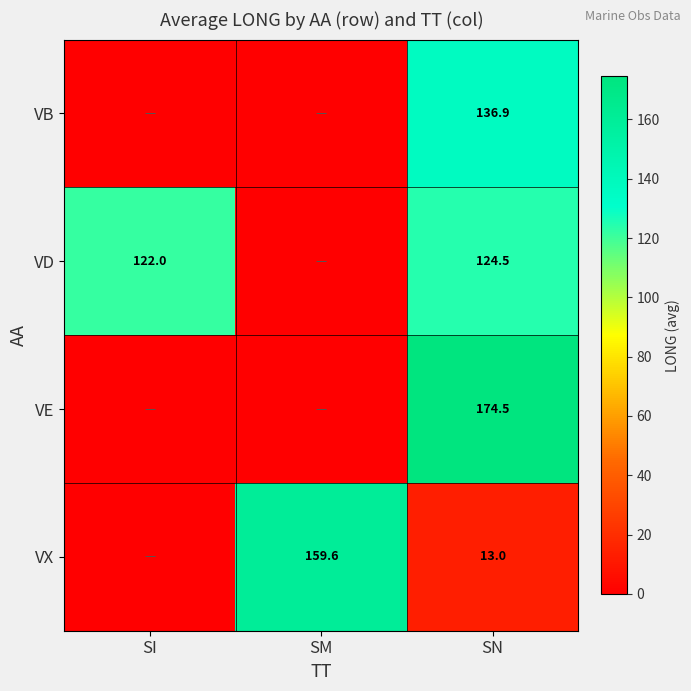

At SN, list the series in order from largest to smallest.

VE, VB, VD, VX